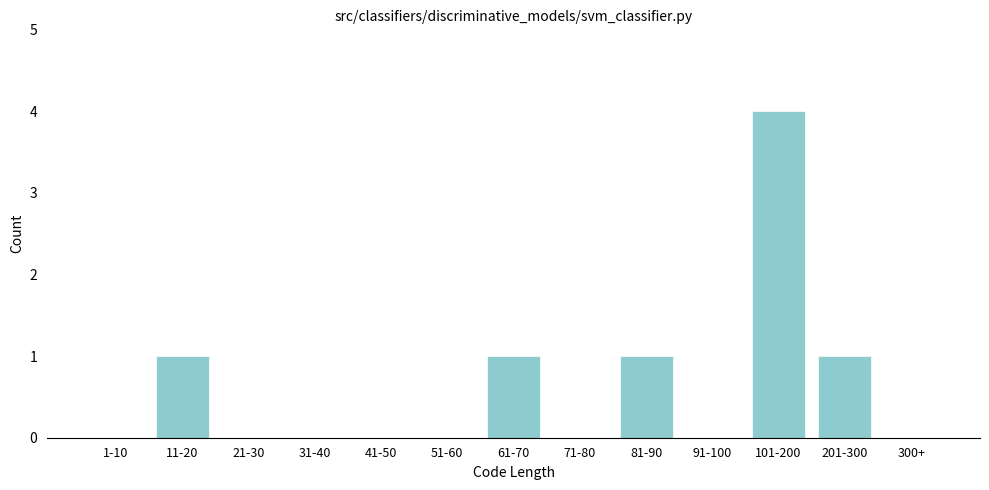

Reading right to left, transcribe all the data shown in this chart.

300+=0	201-300=1	101-200=4	91-100=0	81-90=1	71-80=0	61-70=1	51-60=0	41-50=0	31-40=0	21-30=0	11-20=1	1-10=0